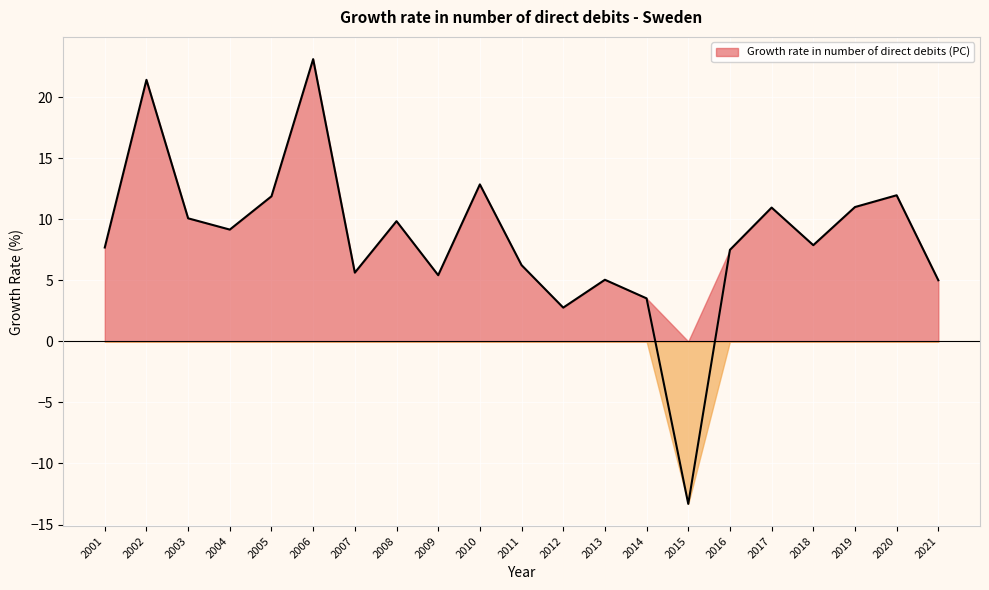

Which label corresponds to the largest value in the chart?

2006